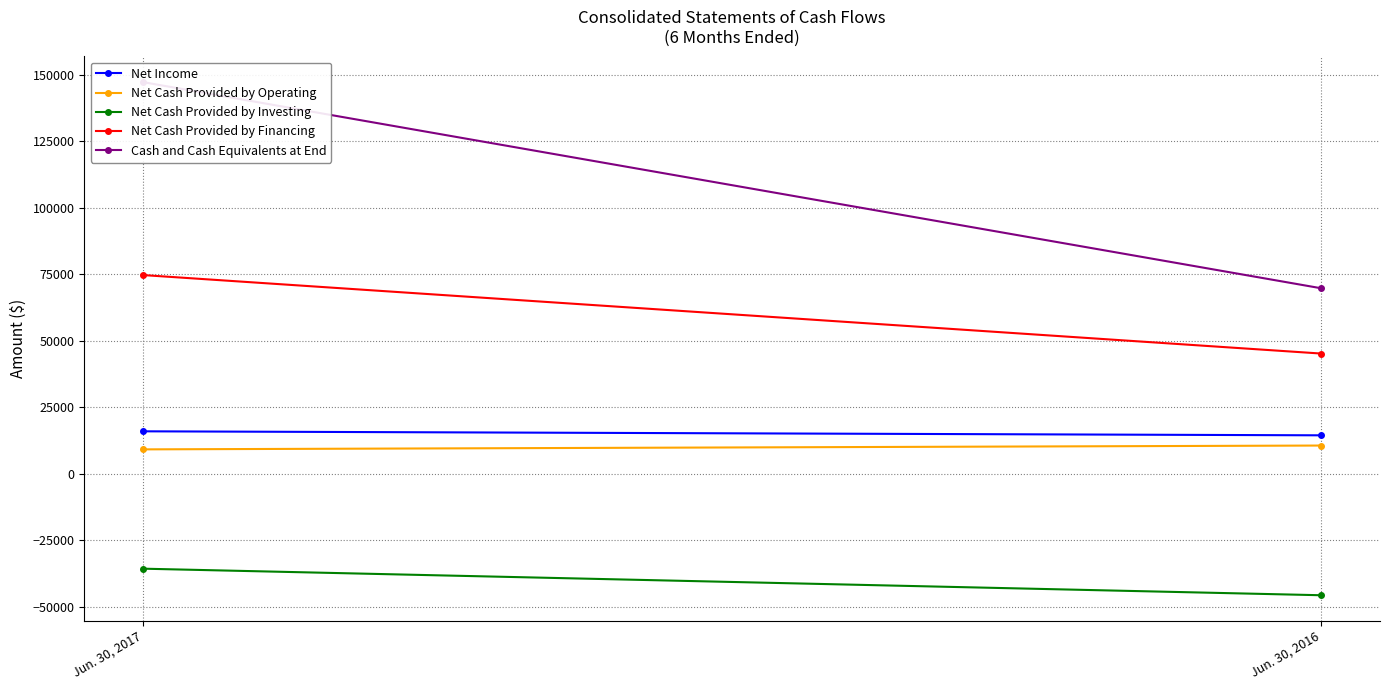

Which series has the largest total across all categories?

Cash and Cash Equivalents at End